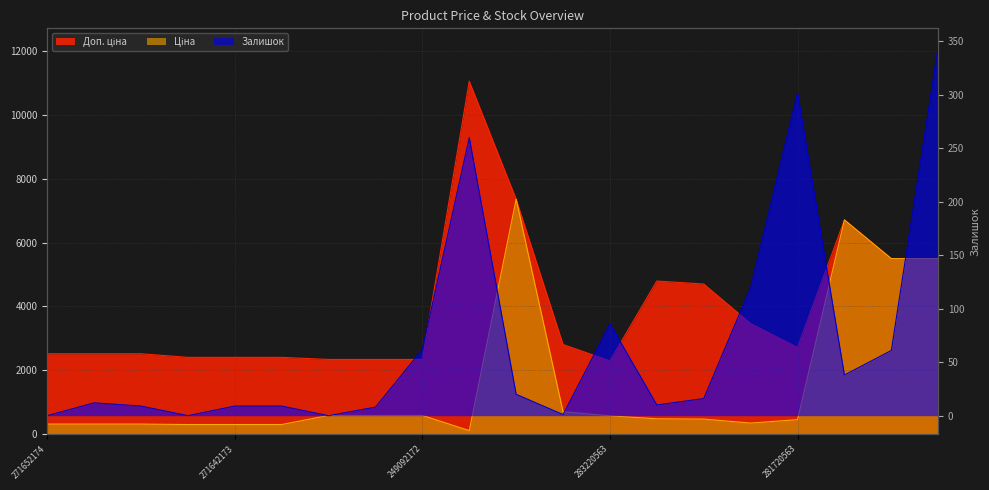

True or false: Ціна and Залишок intersect in this chart.

True